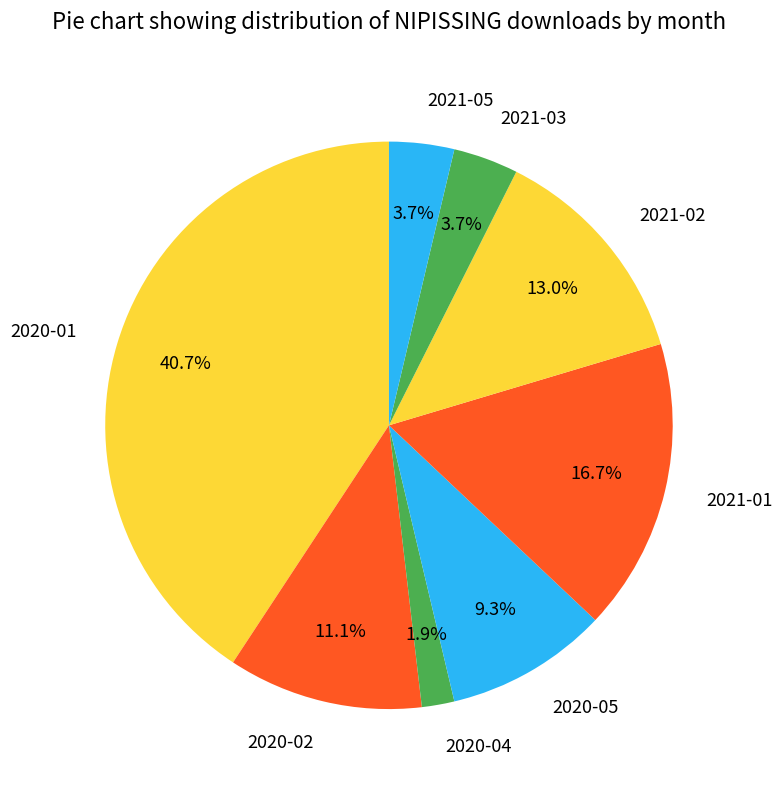

Is it true that 2020-01 is 29% of the pie?

False